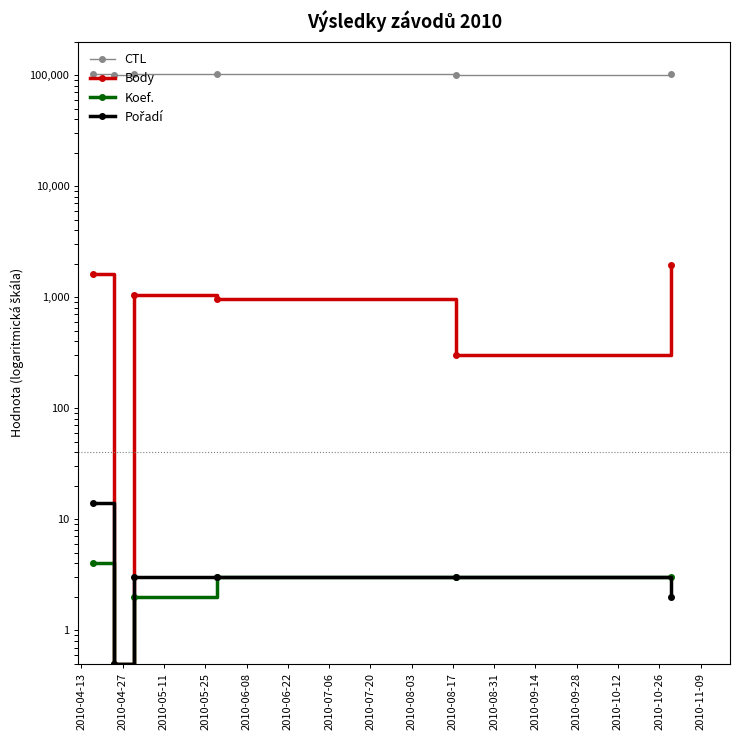

True or false: Koef. and Pořadí intersect in this chart.

False